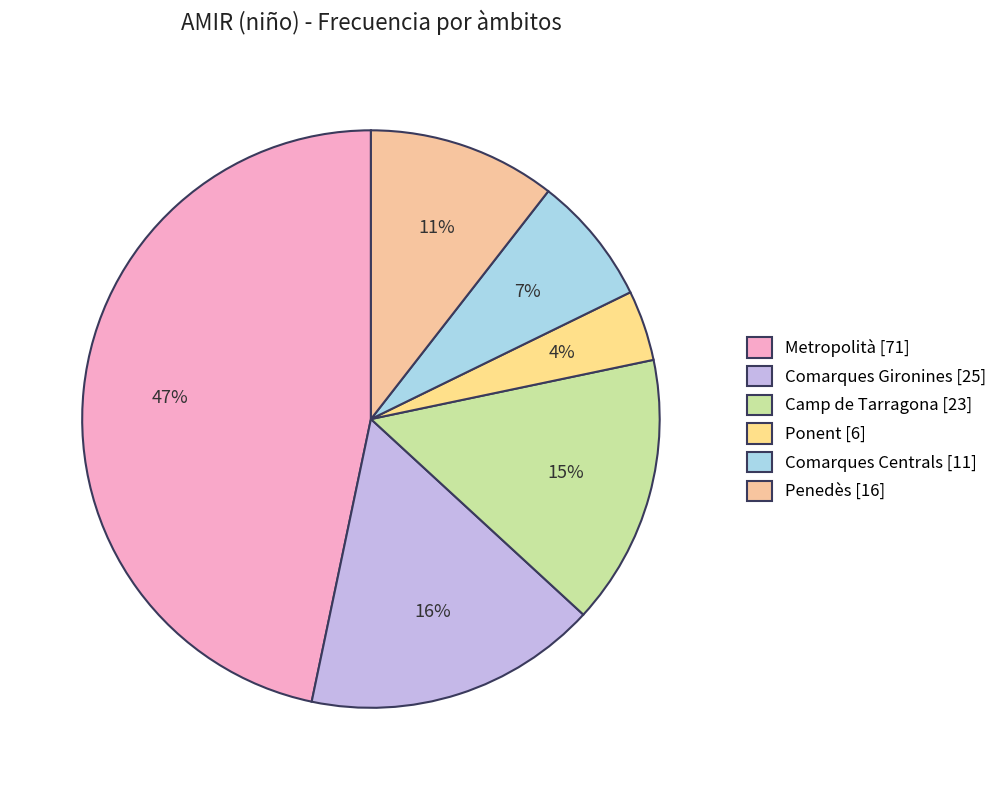

Count the number of slices in the pie.

6